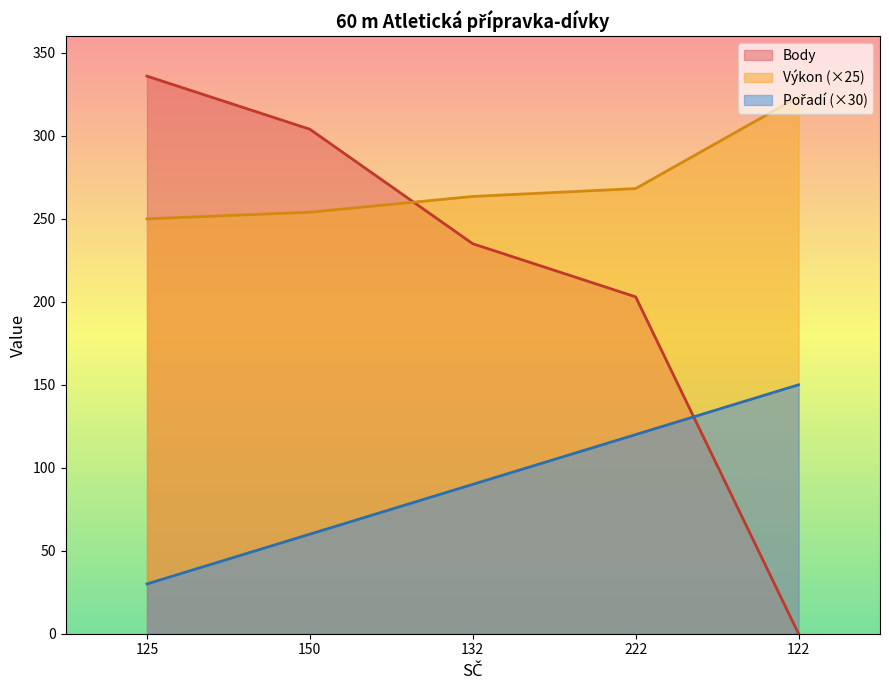

What is the label of the 5th point from the left?

122